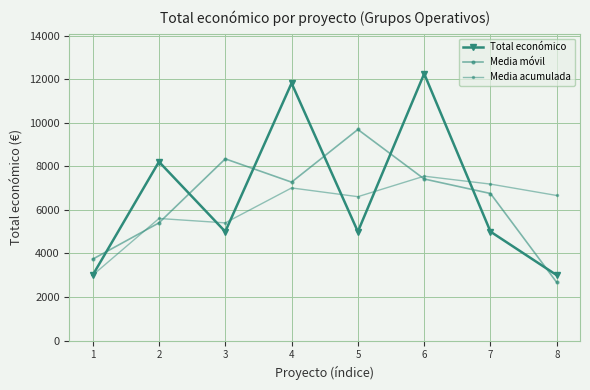

Does the chart have visible grid lines?

Yes